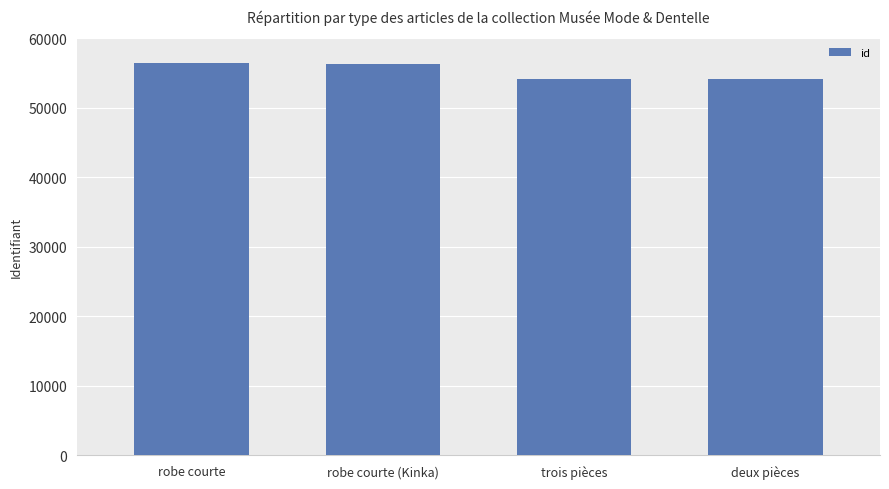

What is the difference between the maximum and second lowest values?

2298